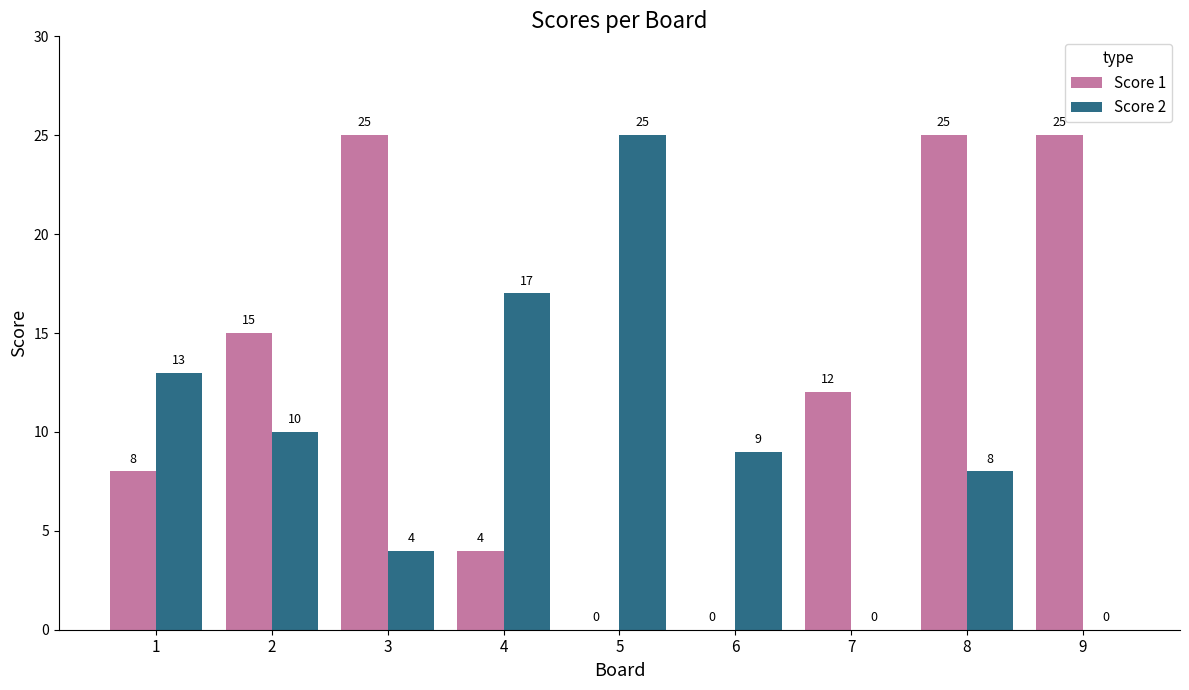

At which label is Score 2 closest to 12?

1